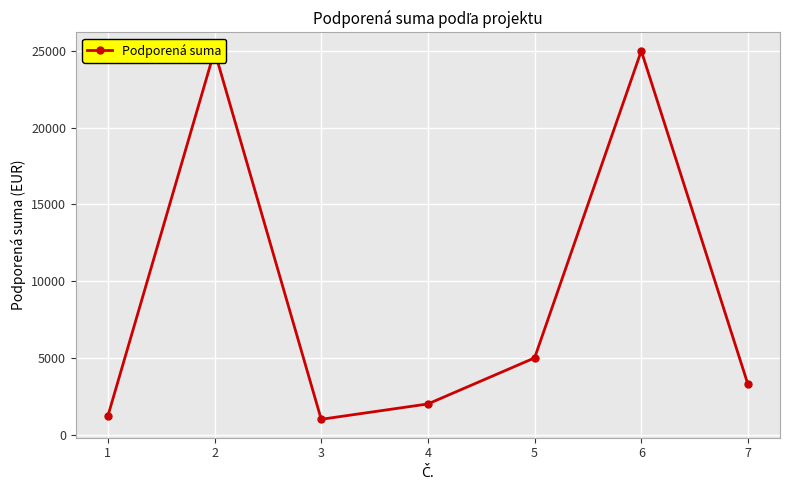

Approximately how many times larger is the value at 5 compared to 1?

4.2